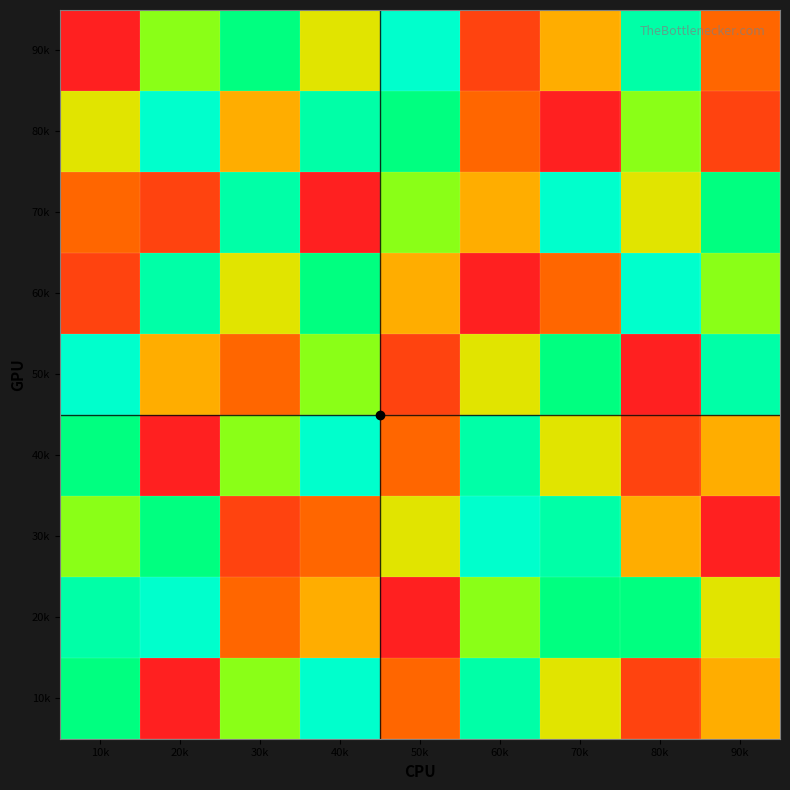

Reading right to left, transcribe all the data shown in this chart.

10k: 90k=4	80k=2	70k=5	60k=8	50k=3	40k=9	30k=6	20k=1	10k=7
20k: 90k=5	80k=7	70k=7	60k=6	50k=1	40k=4	30k=3	20k=9	10k=8
30k: 90k=1	80k=4	70k=8	60k=9	50k=5	40k=3	30k=2	20k=7	10k=6
40k: 90k=4	80k=2	70k=5	60k=8	50k=3	40k=9	30k=6	20k=1	10k=7
50k: 90k=8	80k=1	70k=7	60k=5	50k=2	40k=6	30k=3	20k=4	10k=9
60k: 90k=6	80k=9	70k=3	60k=1	50k=4	40k=7	30k=5	20k=8	10k=2
70k: 90k=7	80k=5	70k=9	60k=4	50k=6	40k=1	30k=8	20k=2	10k=3
80k: 90k=2	80k=6	70k=1	60k=3	50k=7	40k=8	30k=4	20k=9	10k=5
90k: 90k=3	80k=8	70k=4	60k=2	50k=9	40k=5	30k=7	20k=6	10k=1